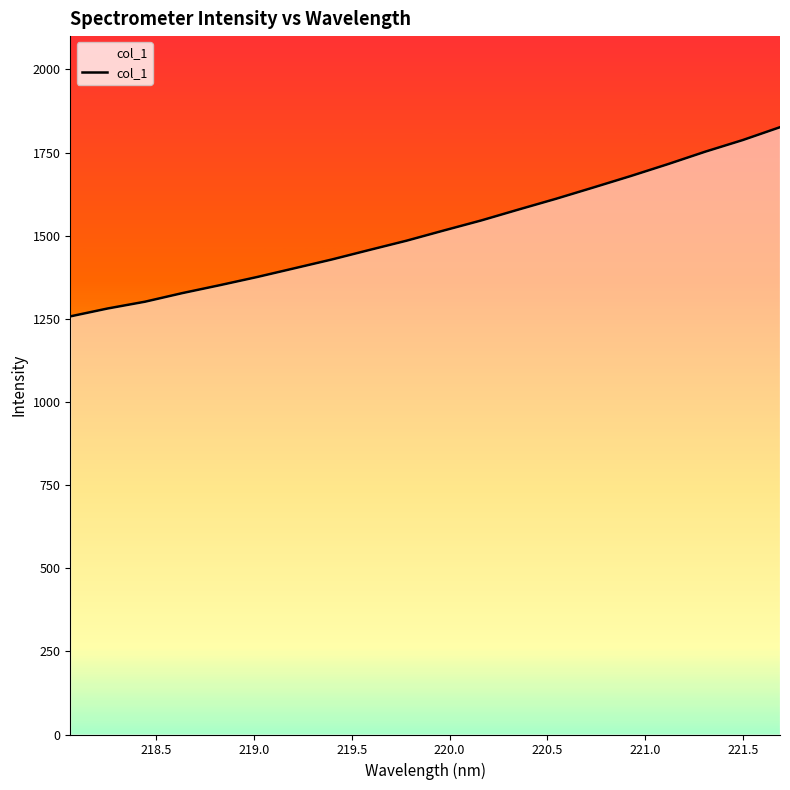

What is the maximum value shown in the chart?

1826.4